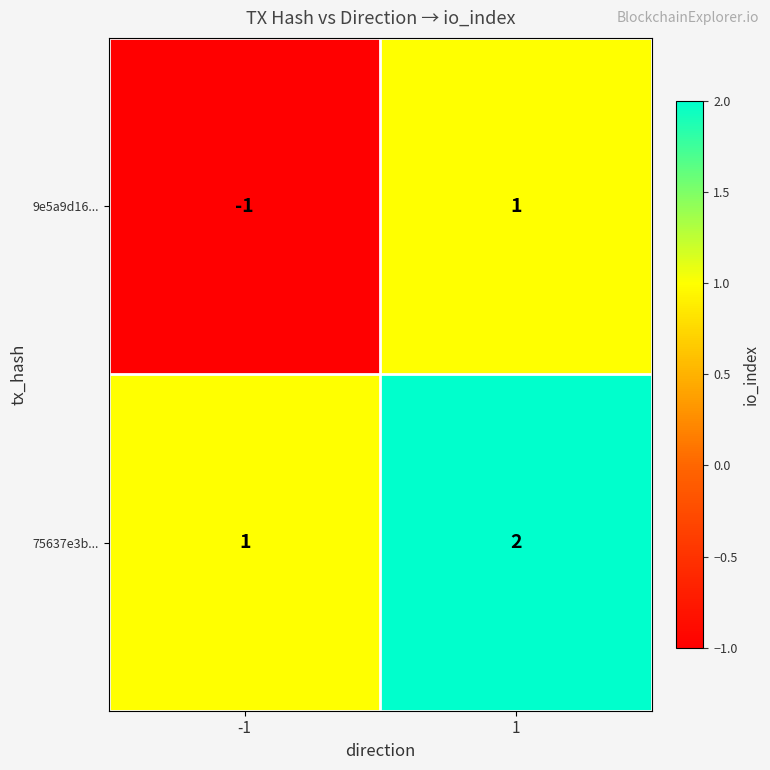

The 75637e3b... series shows 2 at 1. True or false?

True